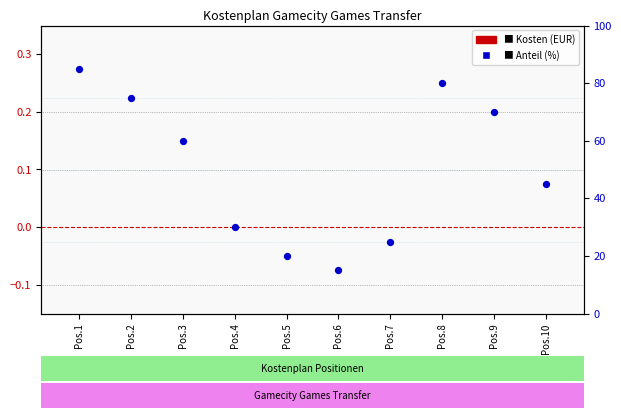

At which category is the sum across all series the highest?

Pos.1